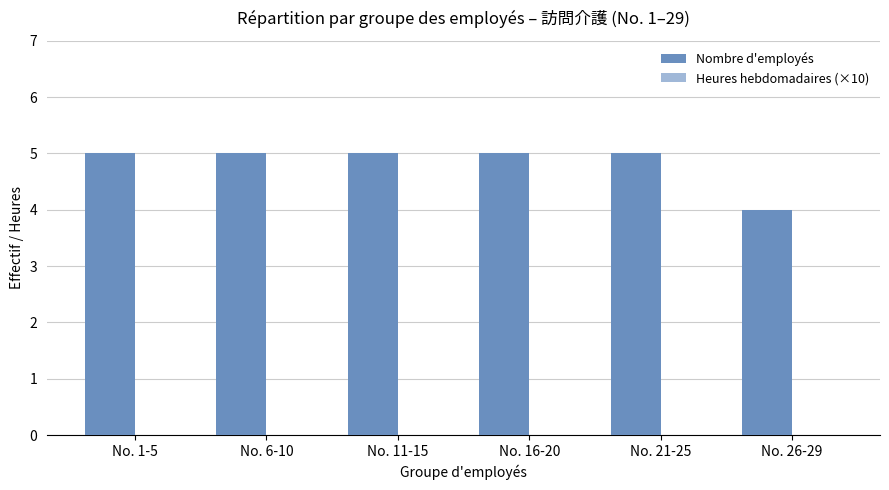

What position from the left is No. 21-25?

5